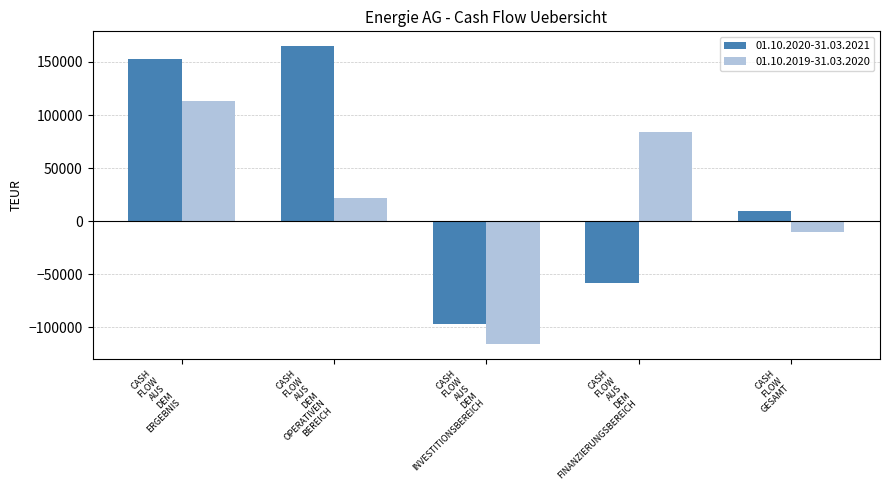

Reading left to right, what are all the values shown in this chart?

01.10.2020-31.03.2021: 152690.2	164862.7	-96791.2	-58615.6	9455.9
01.10.2019-31.03.2020: 113230.6	21939.0	-115783.4	83883.9	-9960.5